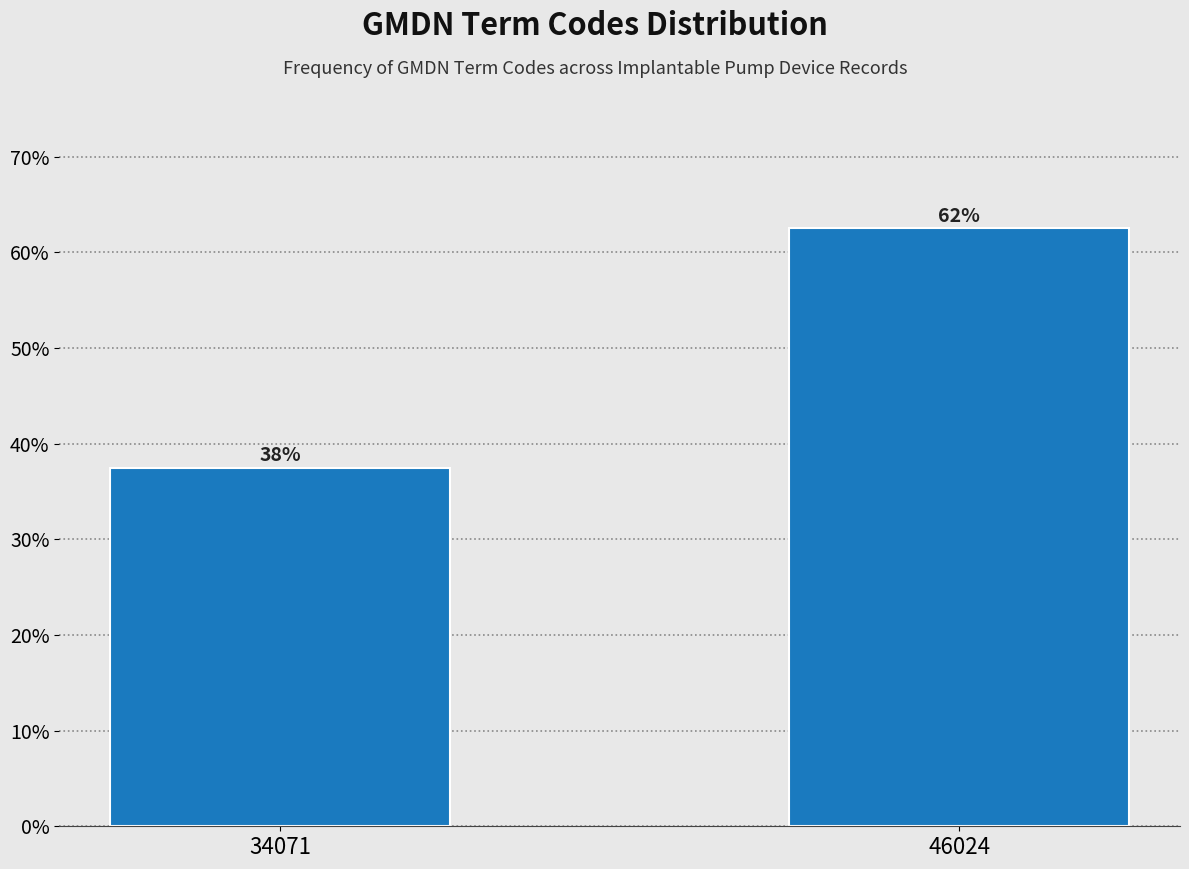

Does the chart contain any negative values?

No